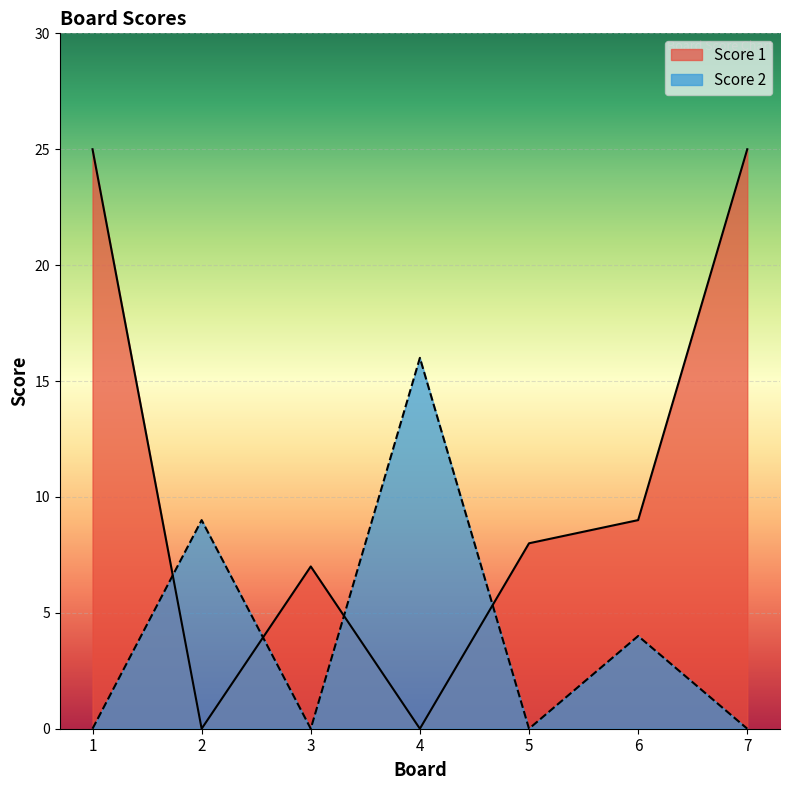

Where is the first local maximum for Score 2?

2